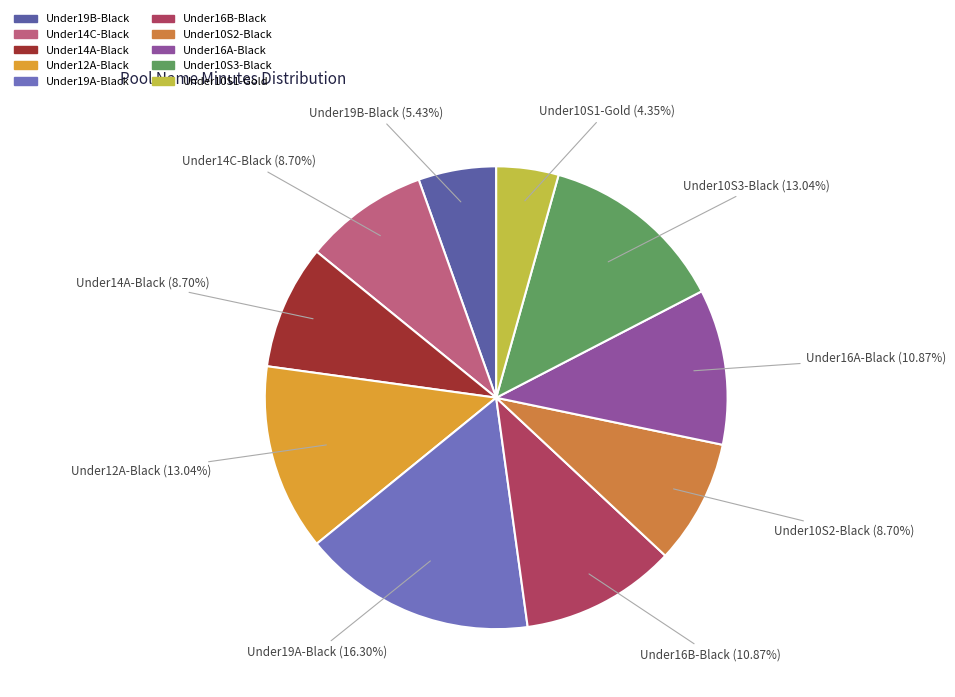

How many slices are in this pie chart?

10